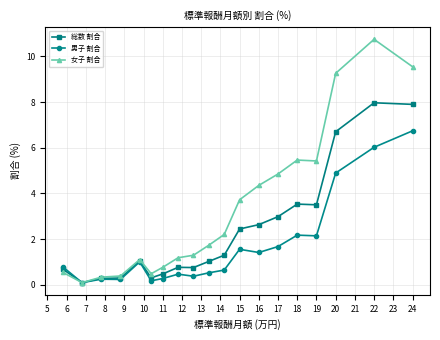

Which series has the largest total across all categories?

女子 割合